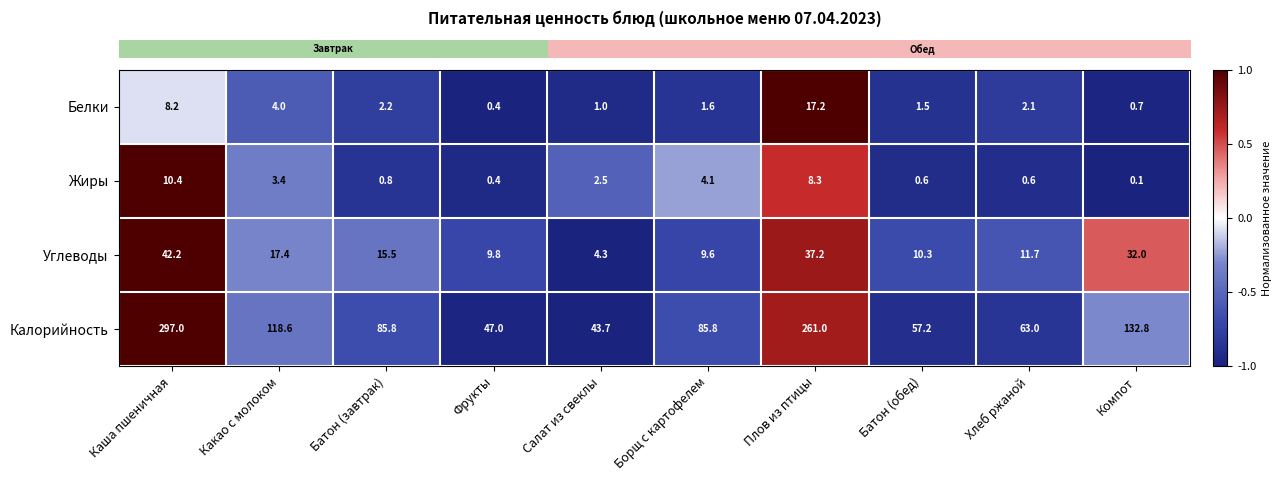

Which series has the widest spread of values?

Калорийность